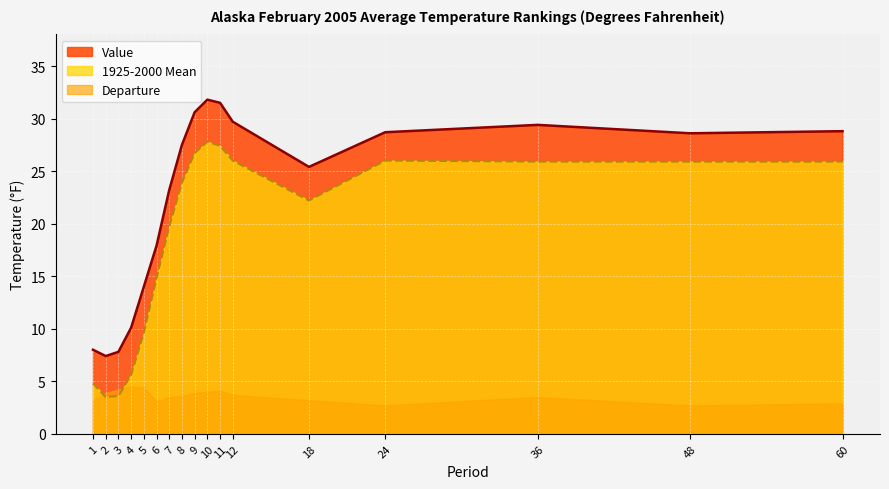

Where is the first local maximum for Value?

10